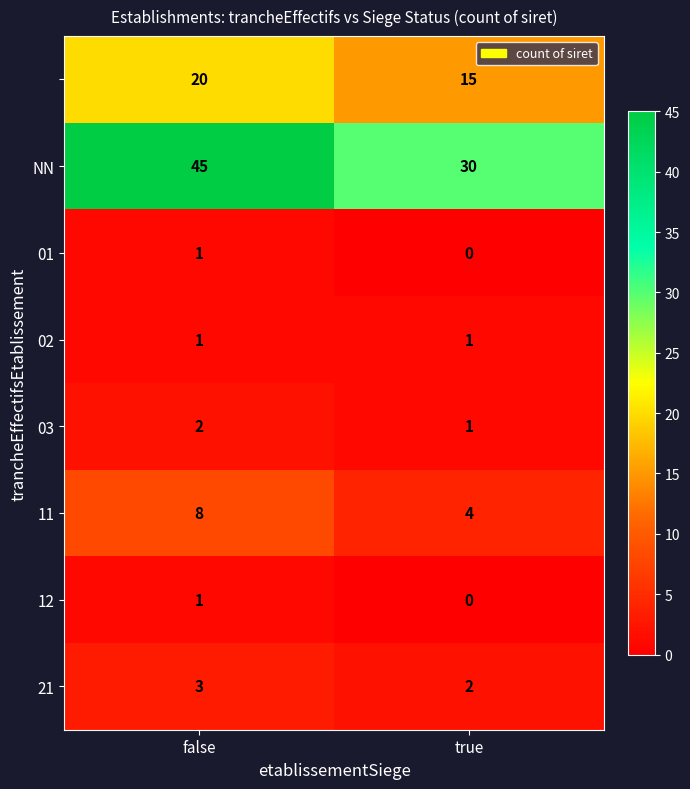

What is the spread (max minus min) of values at true?

30